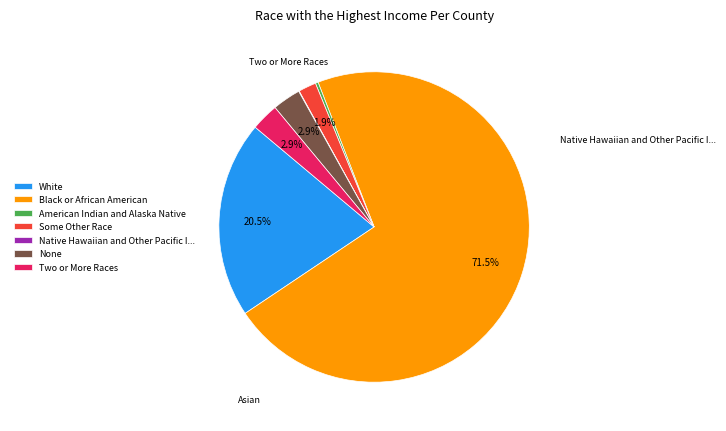

Between White and Two or More Races, which is larger?

White